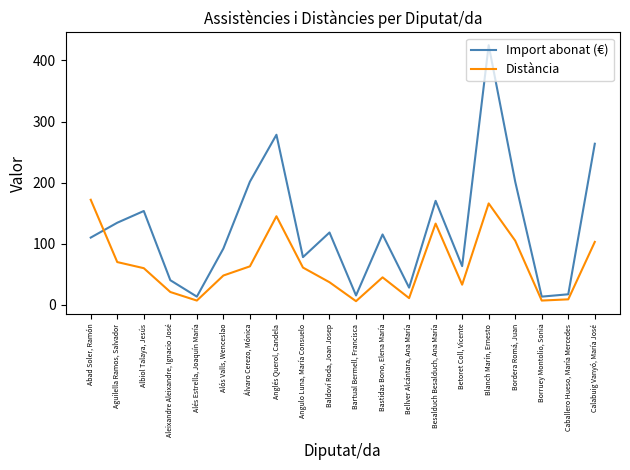

Which series has the largest total across all categories?

Import abonat (€)